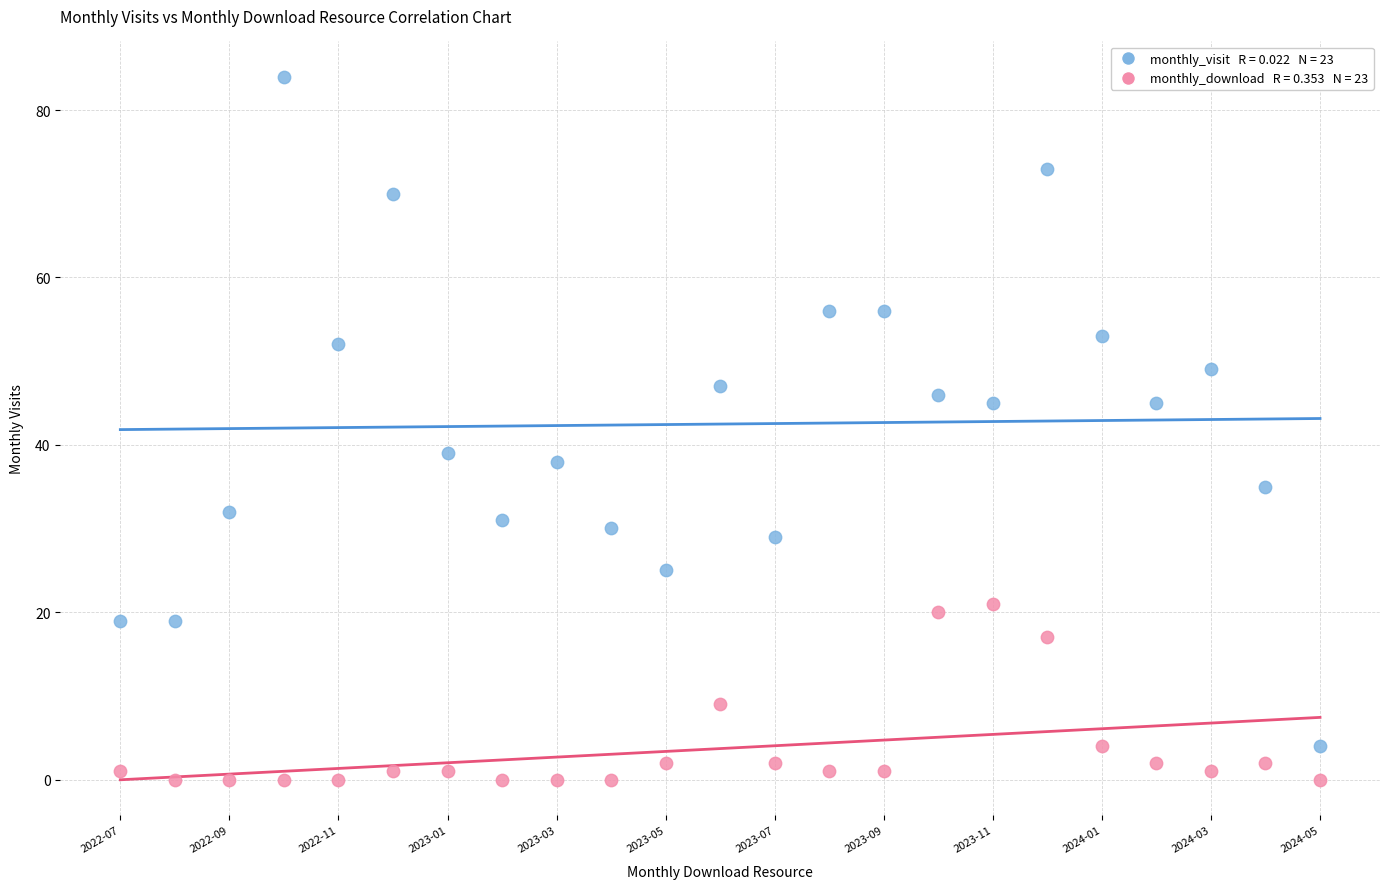

Across all data points, what is the range of Y values (max minus min)?

84